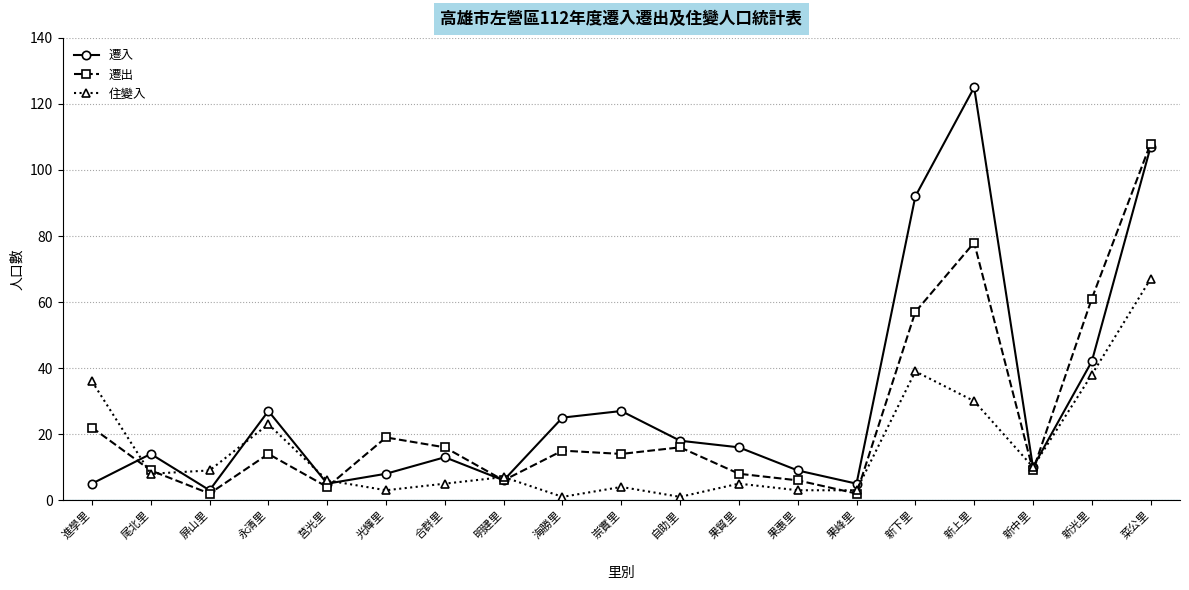

Rank the series at 進學里 from lowest to highest value.

遷入, 遷出, 住變入